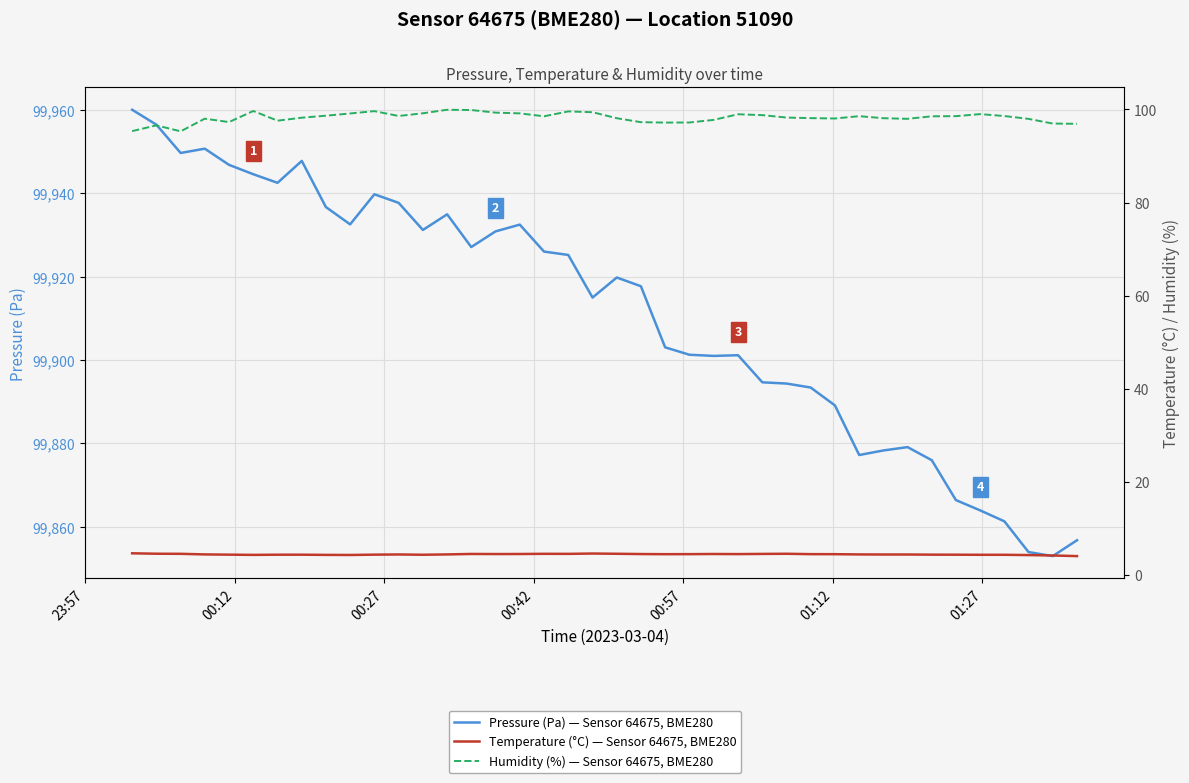

What are all the series names shown in the legend?

Pressure (Pa) — Sensor 64675, BME280, Temperature (°C) — Sensor 64675, BME280, Humidity (%) — Sensor 64675, BME280